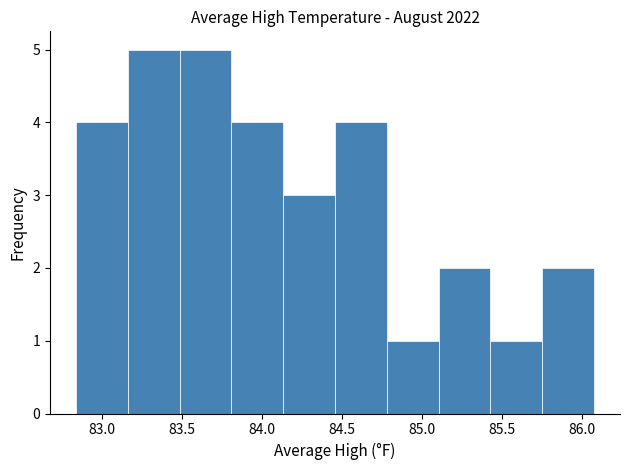

Reading left to right, list every bar in this chart as the range it spans on the x-axis followed by its height. Neither the bar edges nor the heights are printed on the chart, so give them approximately, as read against the axes.

82.85 to 83.15: 4
83.15 to 83.50: 5
83.50 to 83.80: 5
83.80 to 84.15: 4
84.15 to 84.45: 3
84.45 to 84.80: 4
84.80 to 85.10: 1
85.10 to 85.45: 2
85.45 to 85.75: 1
85.75 to 86.10: 2